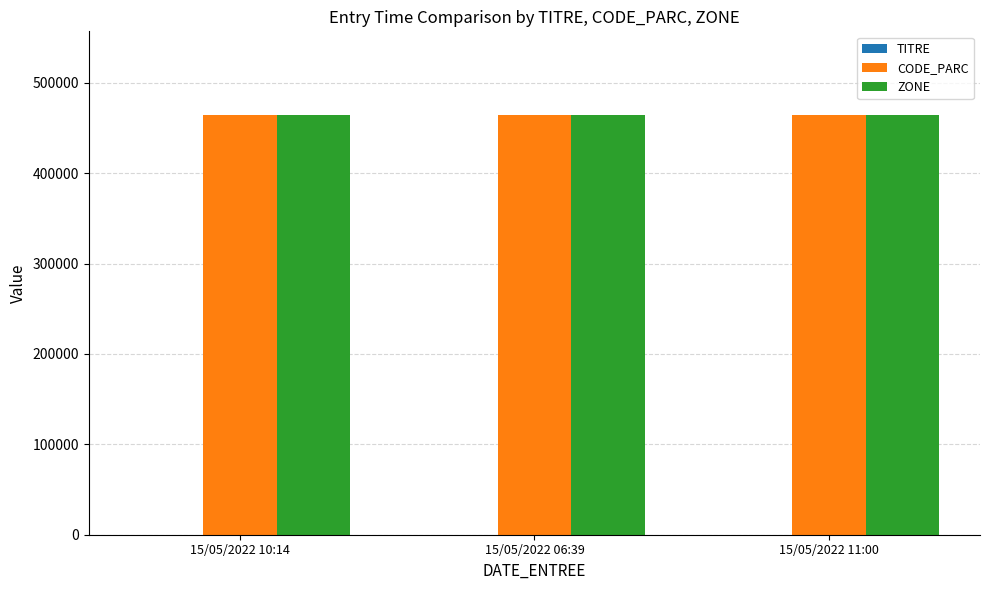

How many distinct data groups are displayed?

3